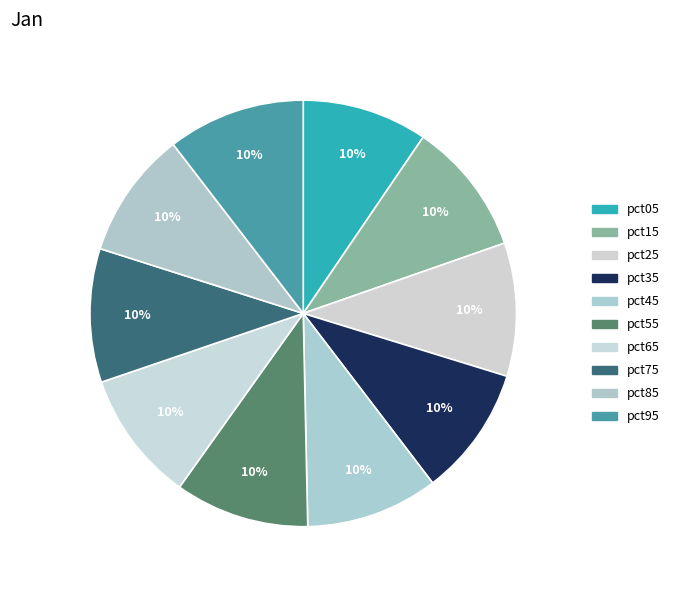

Is it true that pct65 is 1% of the pie?

False